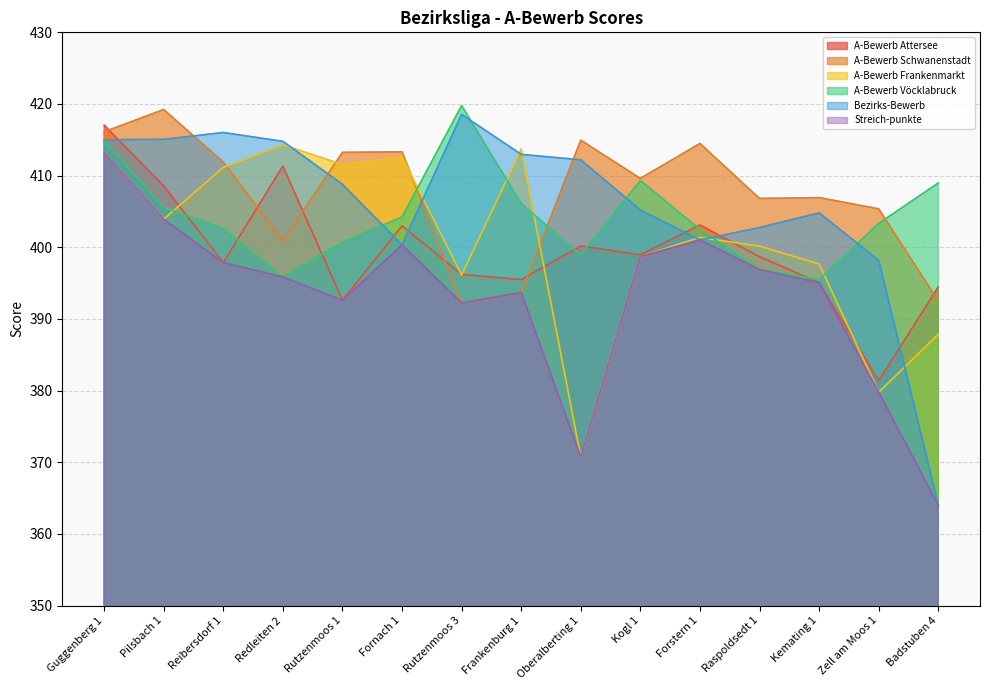

Is it true that Streich-punkte equals 600.2 at Fornach 1?

False